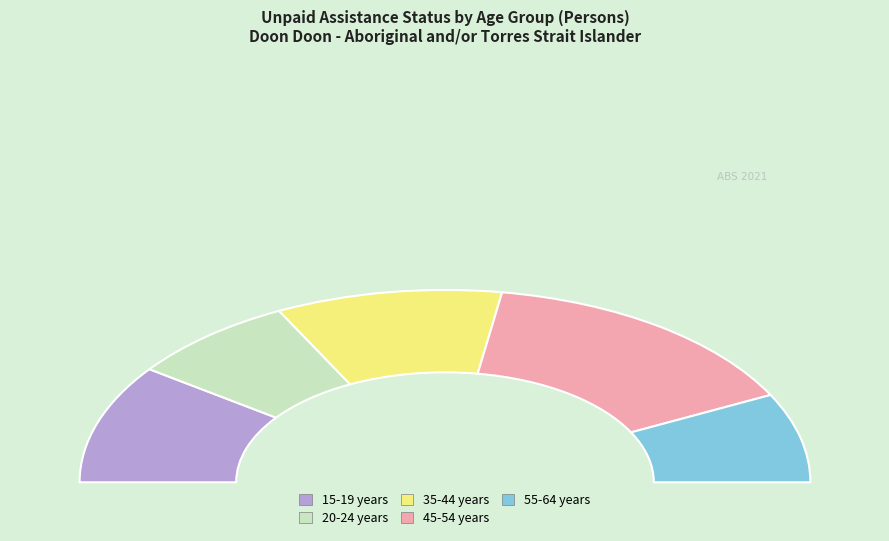

What percentage is NOT represented by 20-24 years?

85.0%